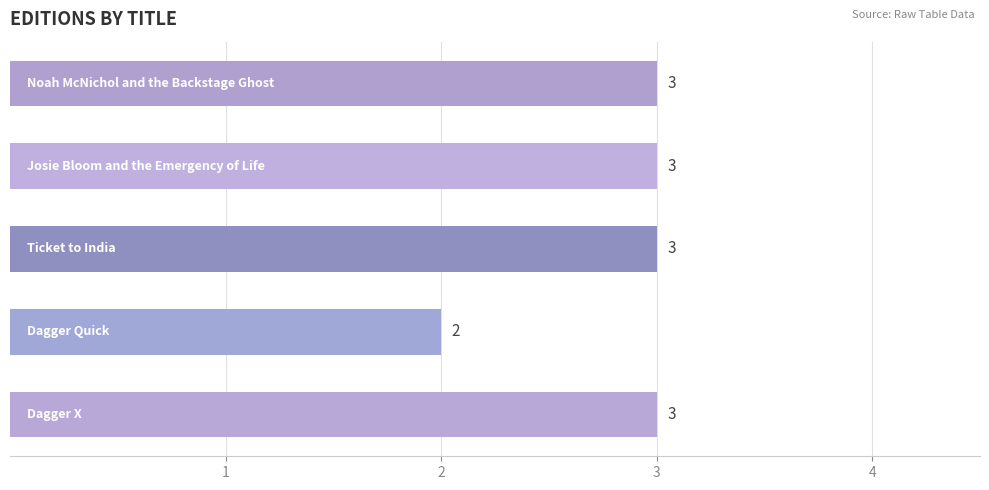

What is the value of the 5th bar from the top?

3